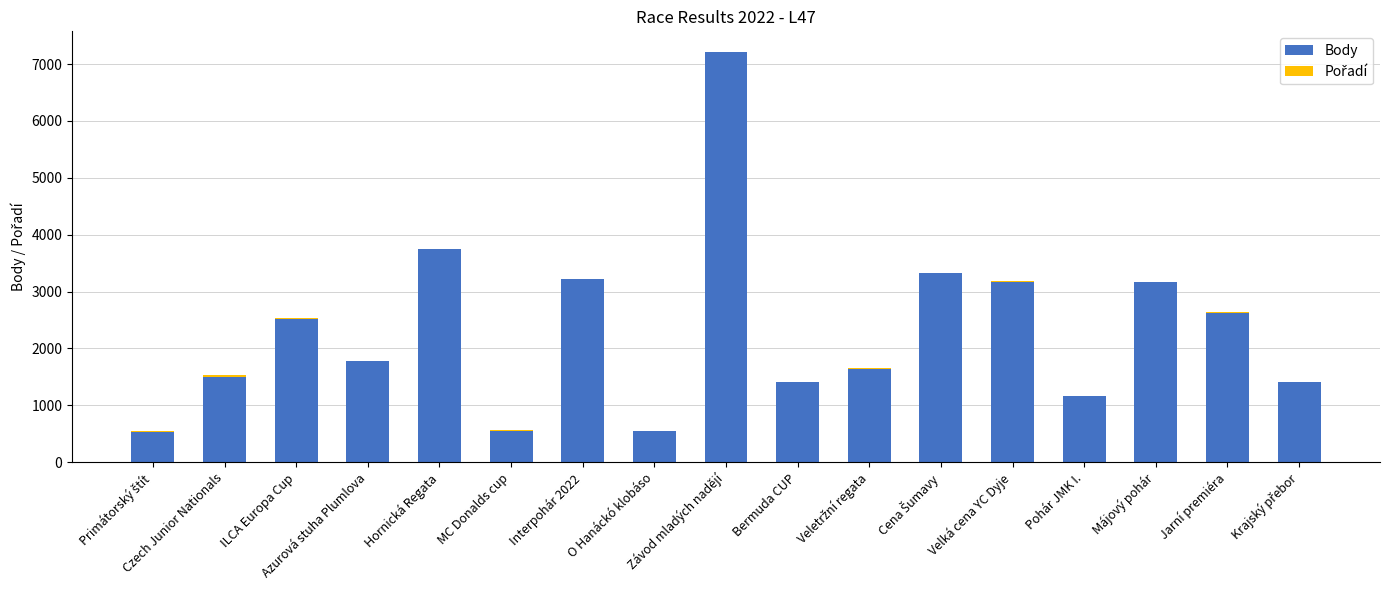

What is the sum of the Body values at Závod mladých nadějí and MC Donalds cup?

7767